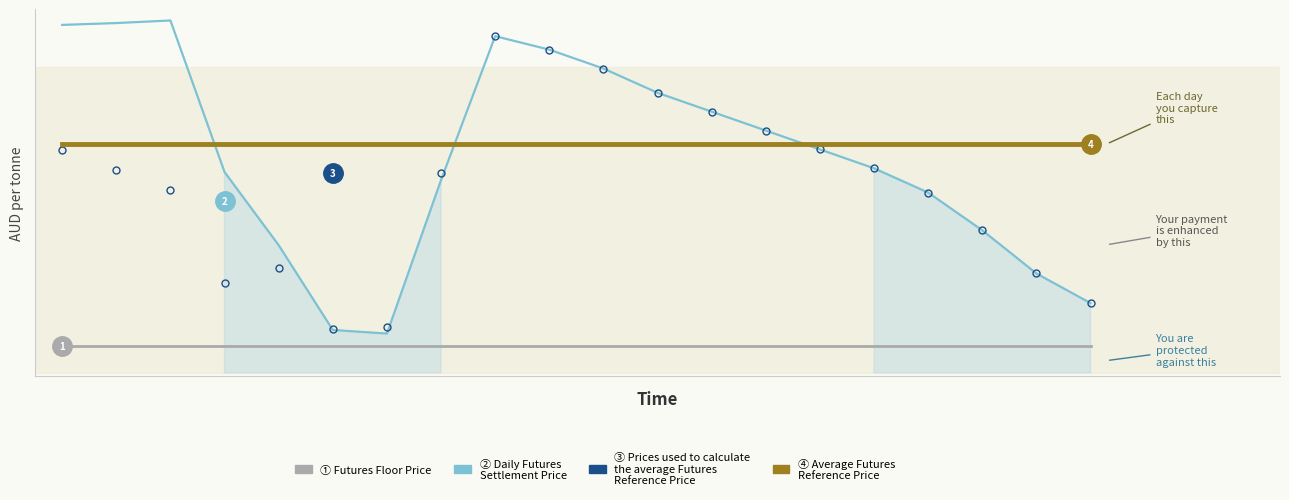

Does the chart display data point markers on the line(s)?

No